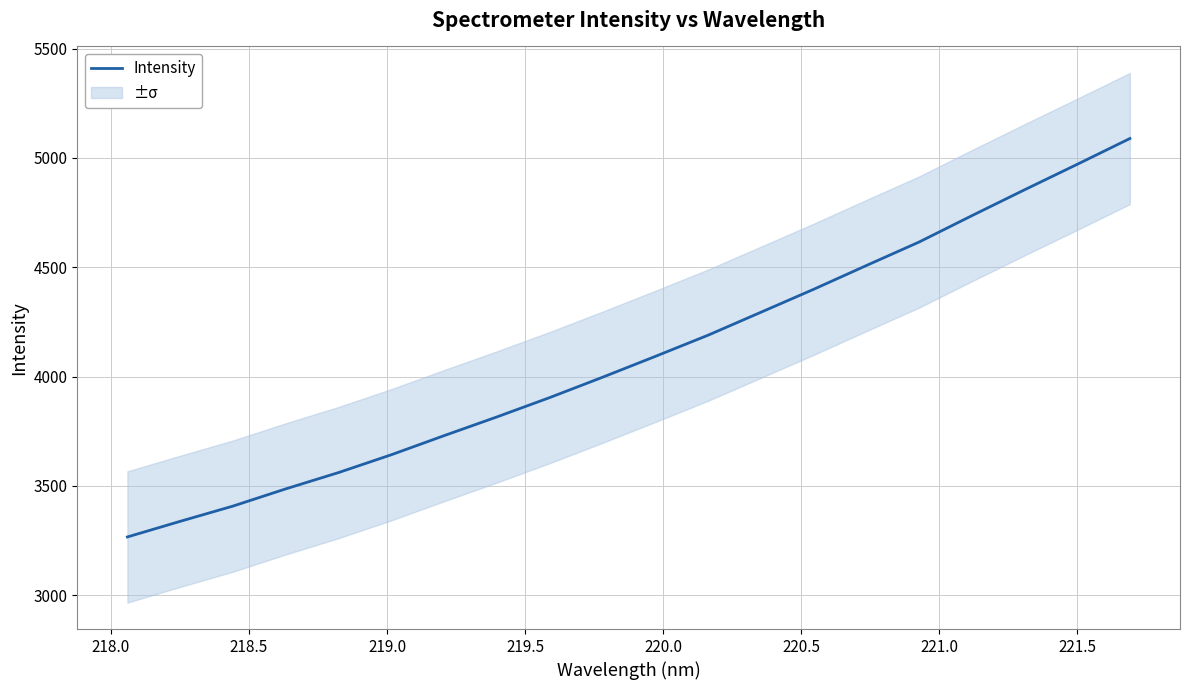

True or false: there are more than 1 points higher than both neighbors.

False